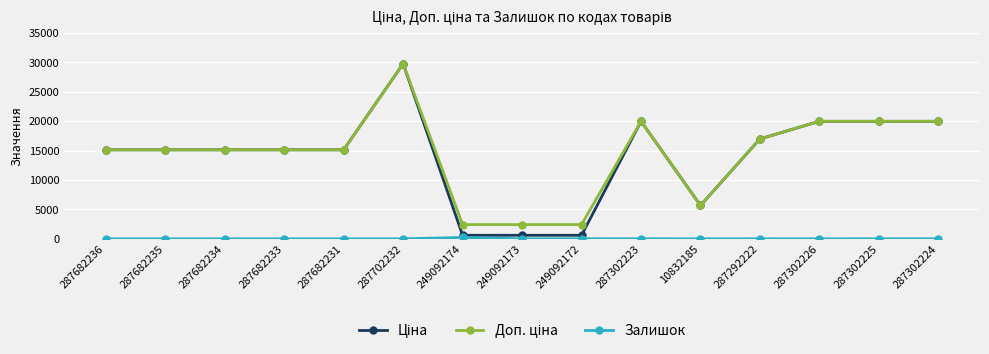

What is the difference between the highest and lowest values at 287302226?

19963.2